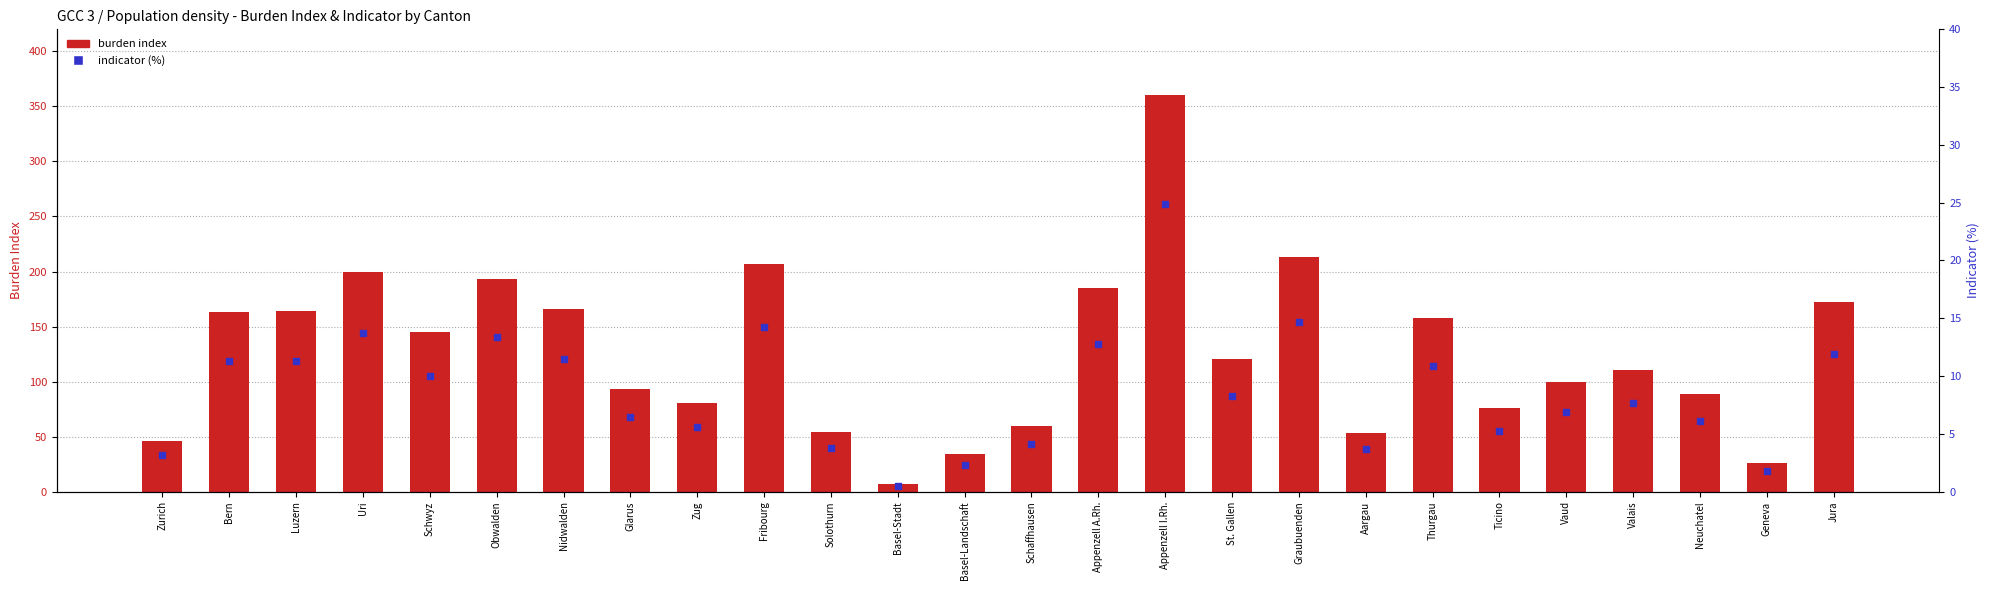

Which series has the largest total across all categories?

burden index